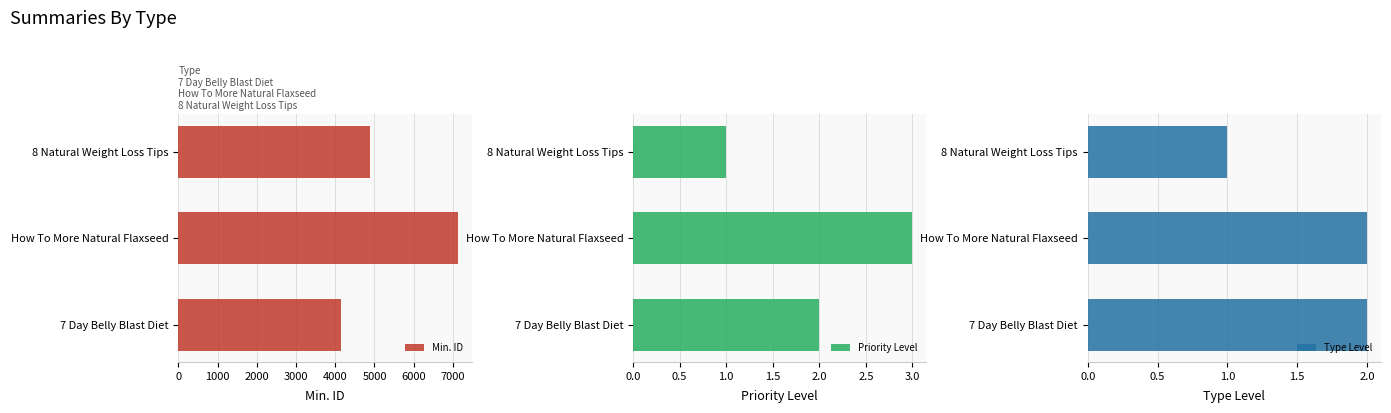

The Type Level series shows 2 at How To More Natural Flaxseed. True or false?

True